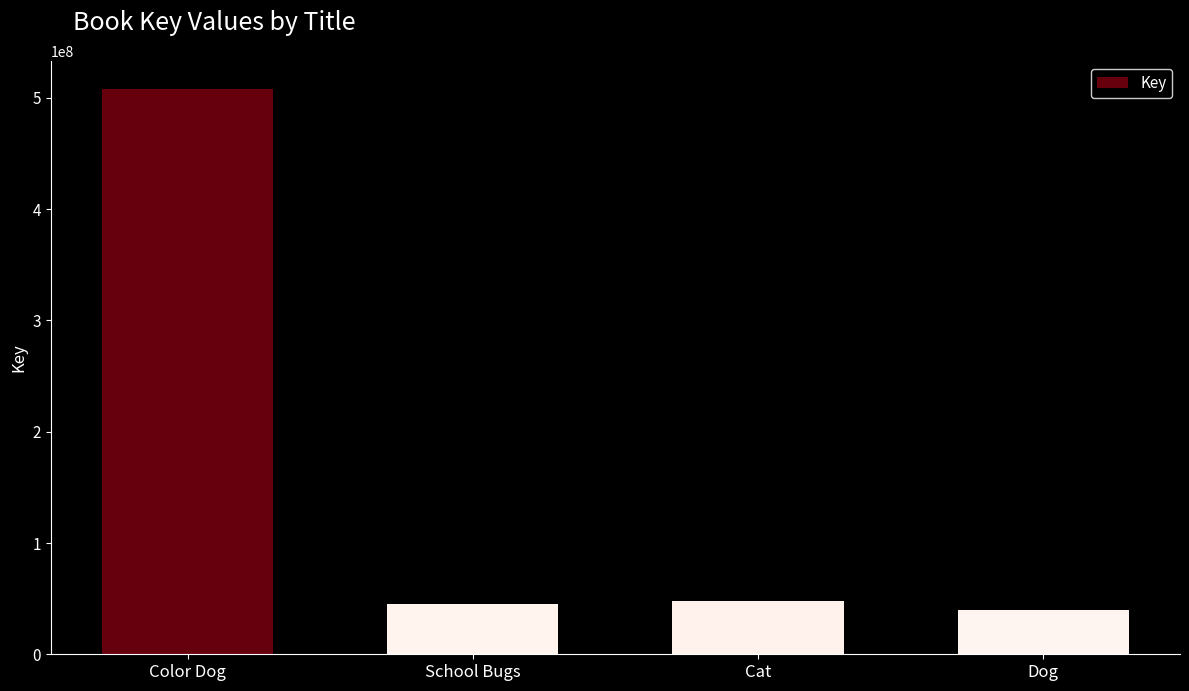

How many values are below 47806678?

2